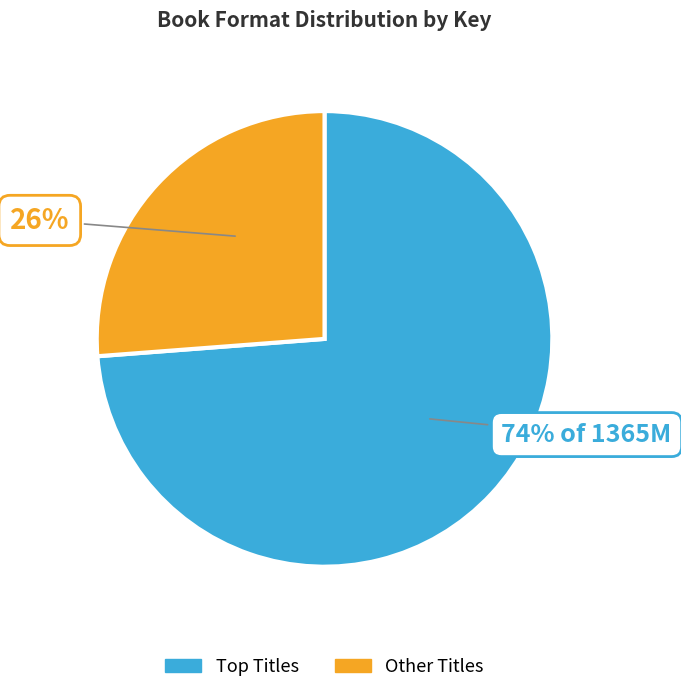

To the nearest percent, what is the average slice percentage?

50%